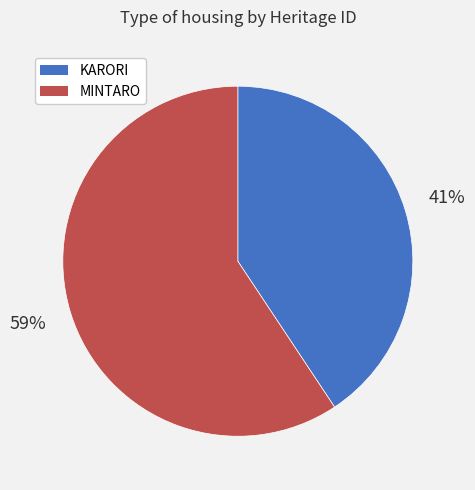

To the nearest percent, what is the average slice percentage?

50%